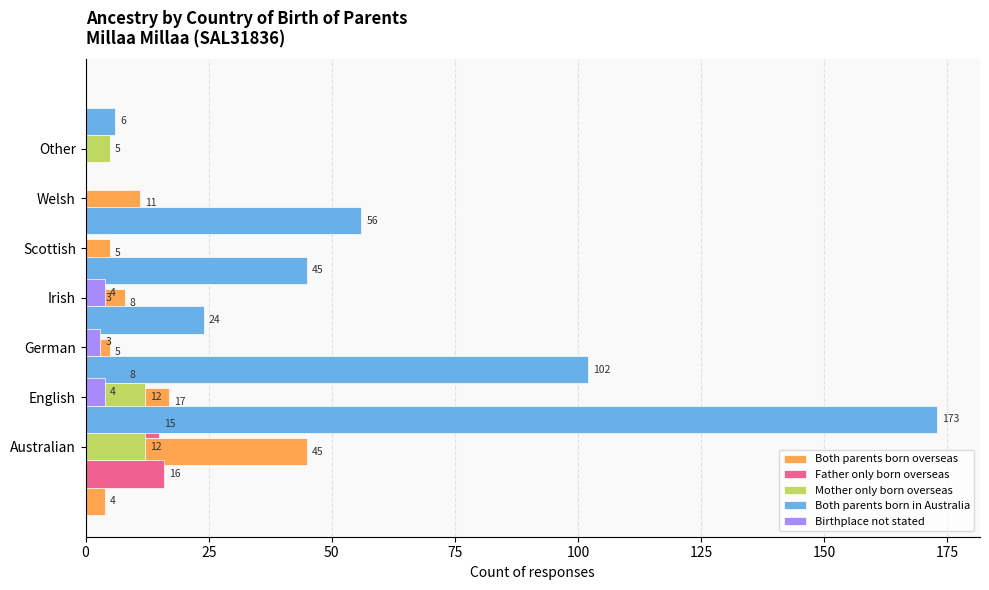

What are all the series names shown in the legend?

Both parents born overseas, Father only born overseas, Mother only born overseas, Both parents born in Australia, Birthplace not stated